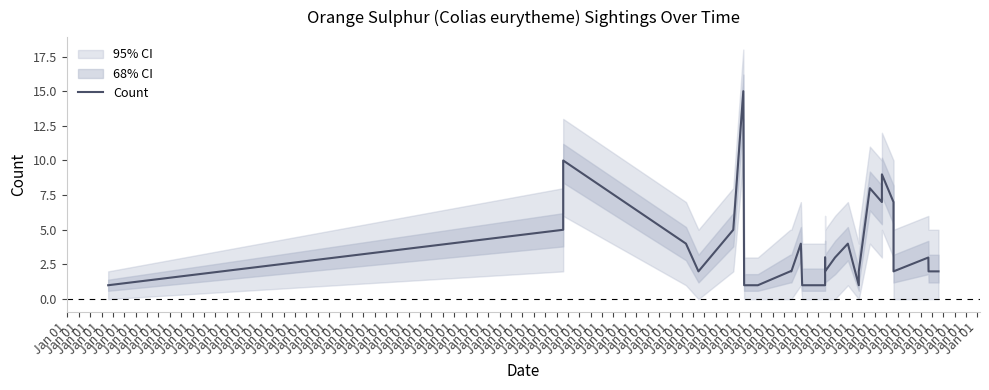

Where is the first local maximum?

Jan 01